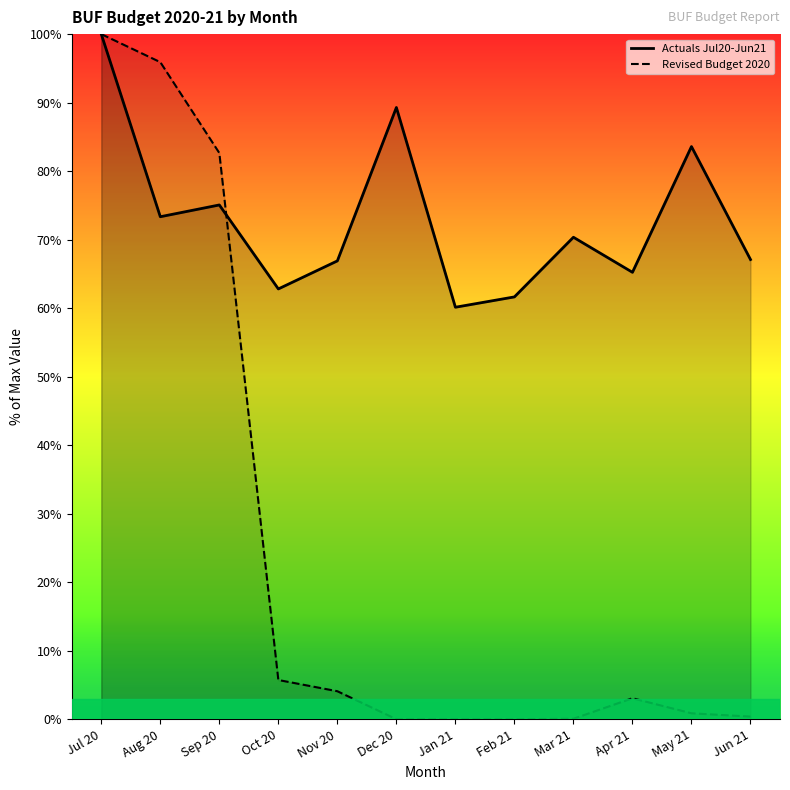

True or false: Actuals Jul20-Jun21 and Revised Budget 2020 intersect in this chart.

True